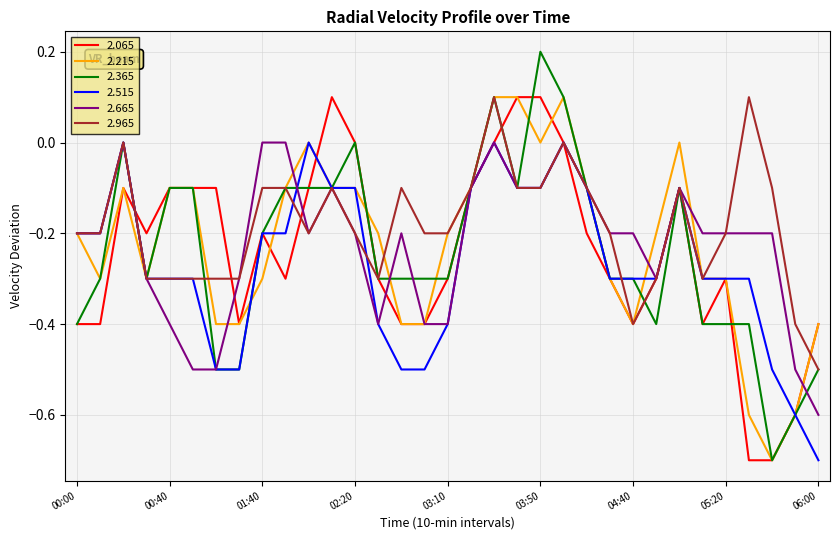

Which series has the widest spread of values?

2.365